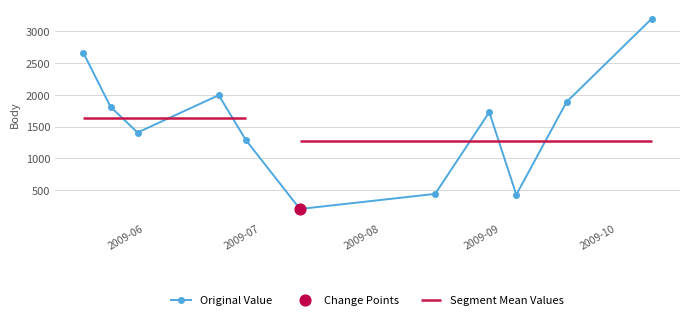

How many interior local peaks does the Original Value series have?

2